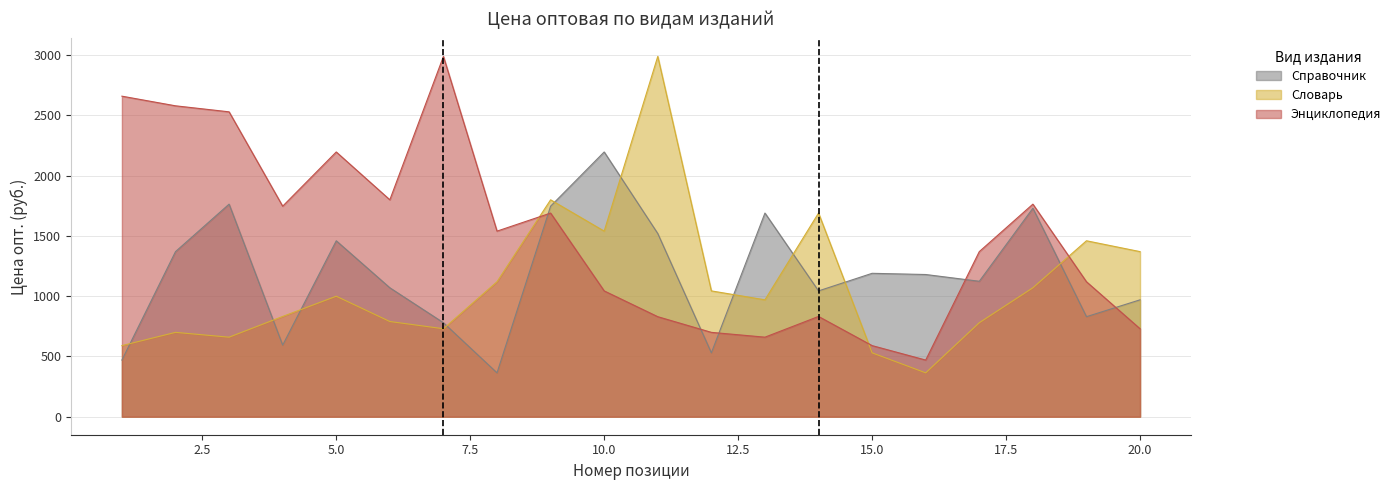

What is the value of the Словарь point at the 11th from the left?

2990